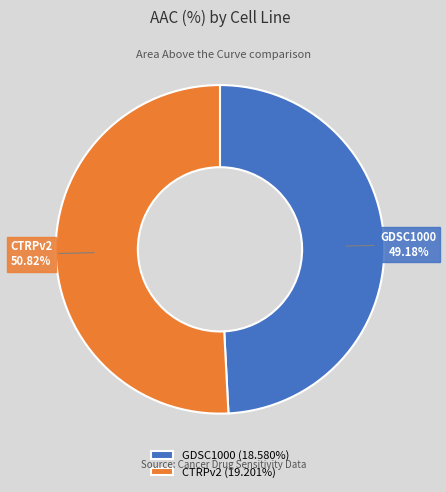

To the nearest percent, what is the difference between the largest and smallest slice percentages?

2%